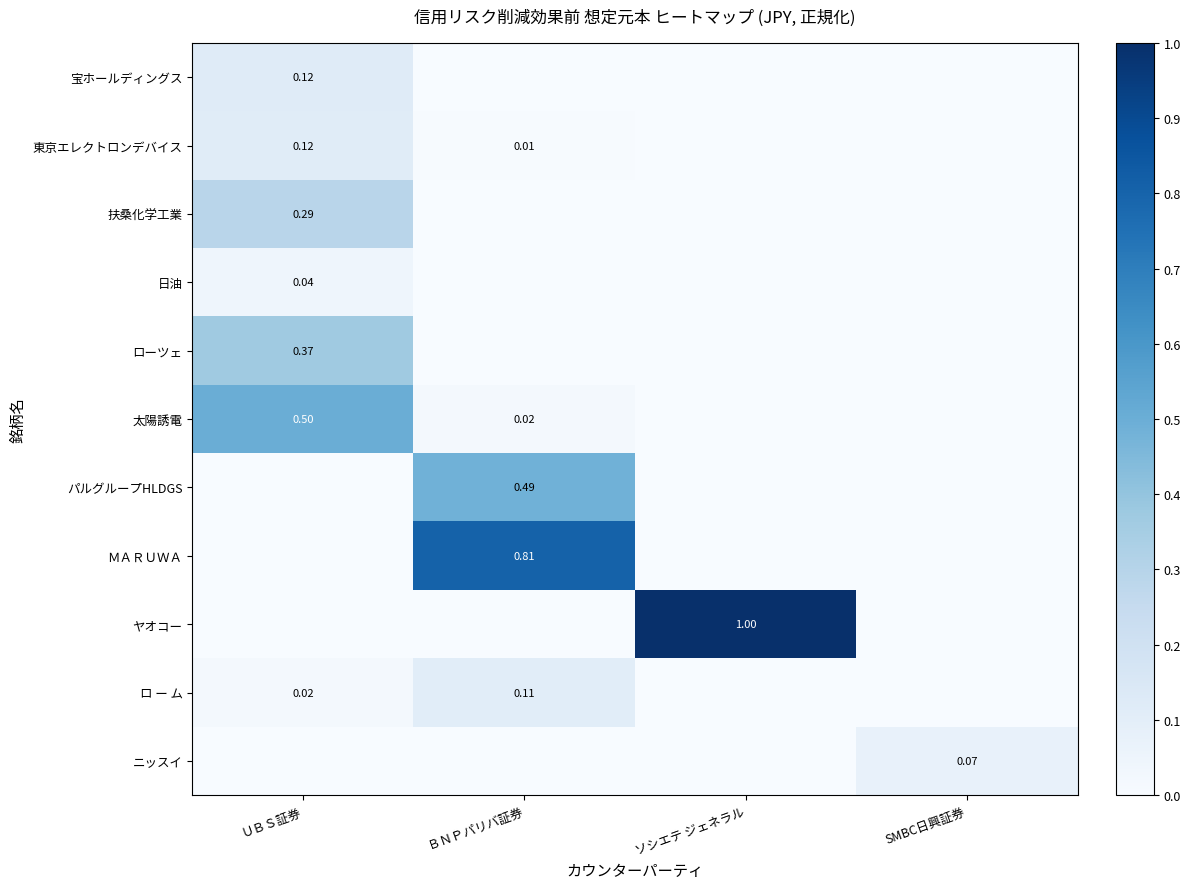

What is the total value across all series at ＵＢＳ証券?

1.5